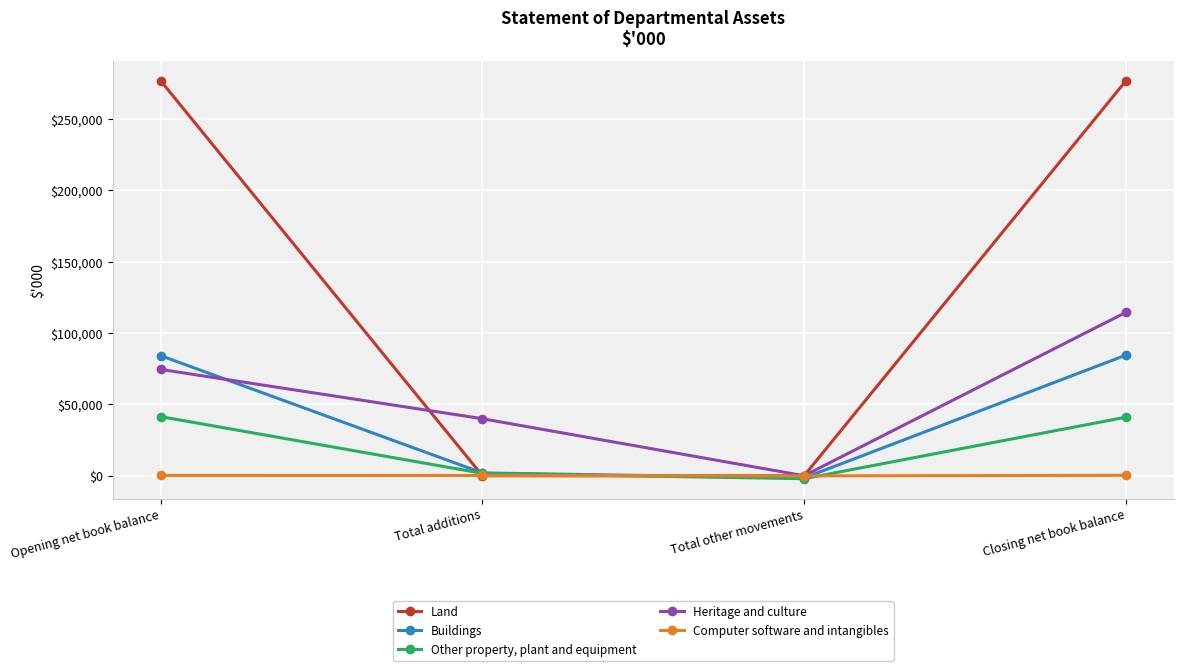

At which category is the sum across all series the highest?

Closing net book balance